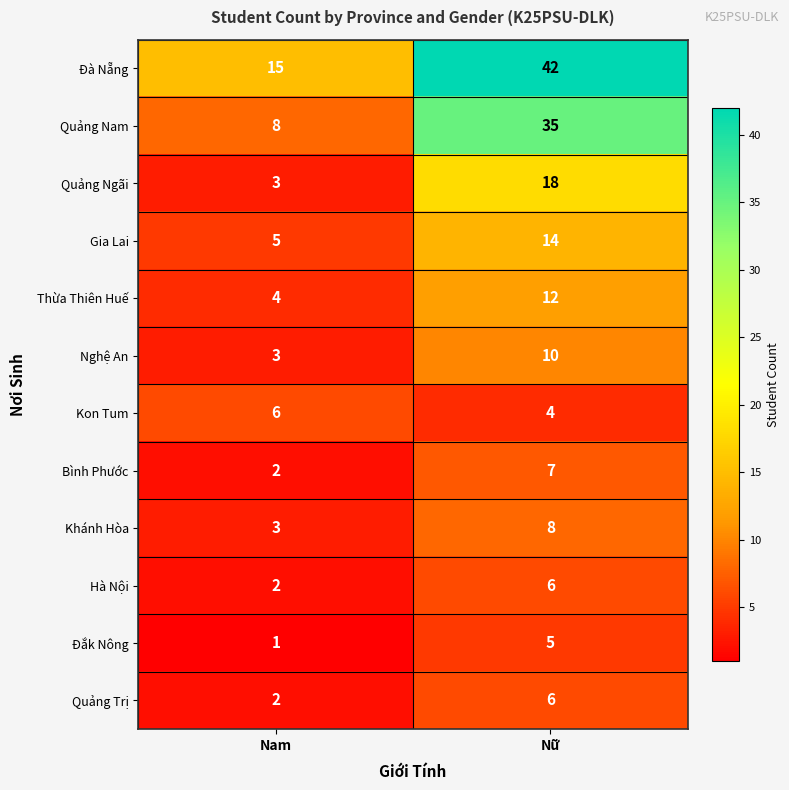

What is the sum of the Đà Nẵng values at Nam and Nữ?

57